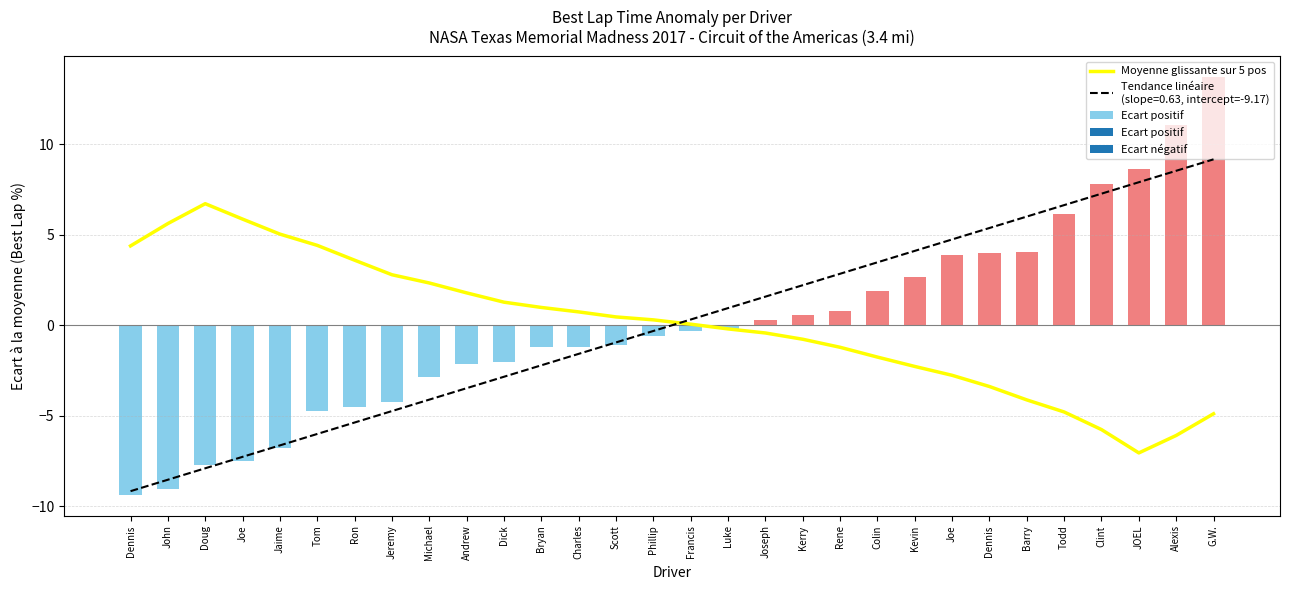

What is the maximum value for Moyenne glissante sur 5 pos?

6.7